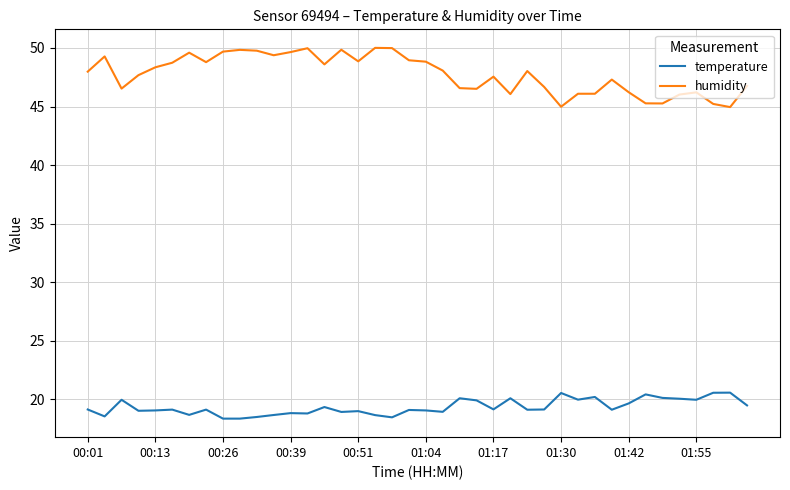

What is the minimum value for humidity?

45.0